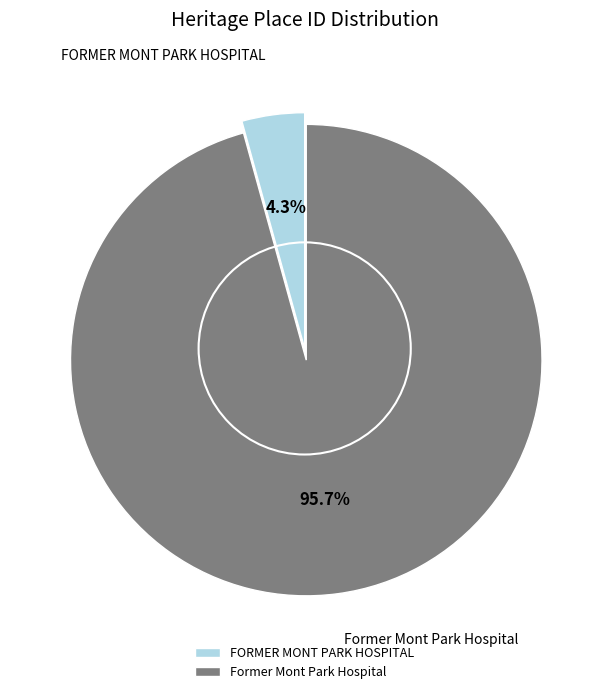

To the nearest percent, what portion does FORMER MONT PARK HOSPITAL represent?

4%